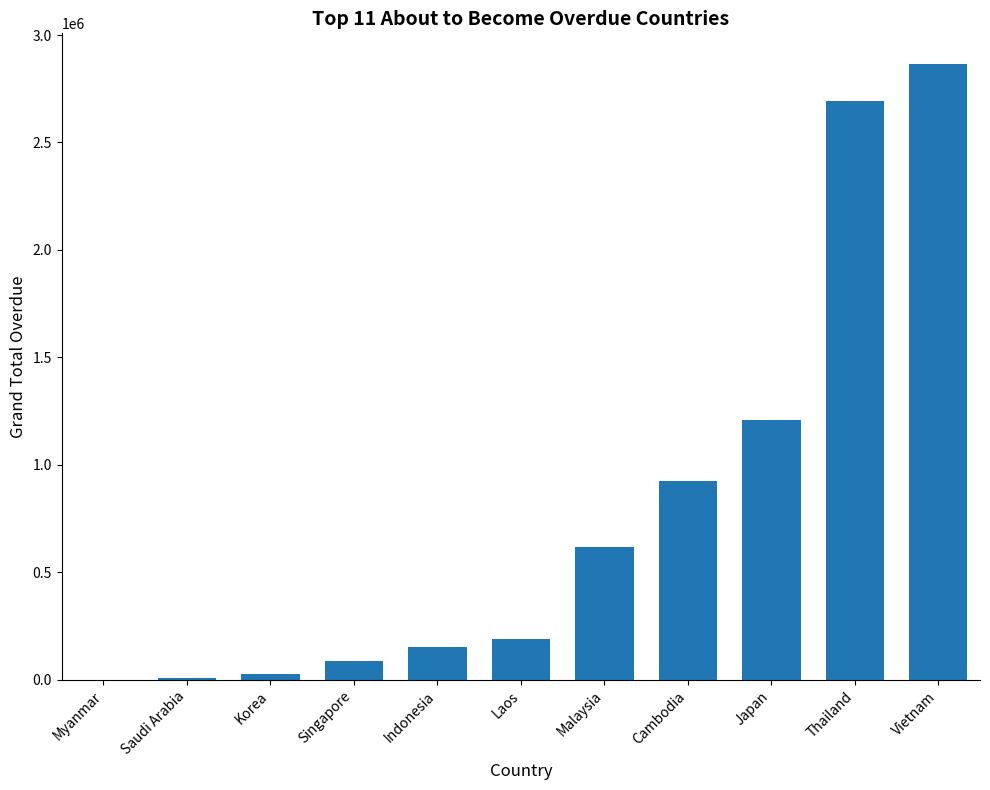

The chart shows a value of 1211177.9 at Japan. True or false?

True